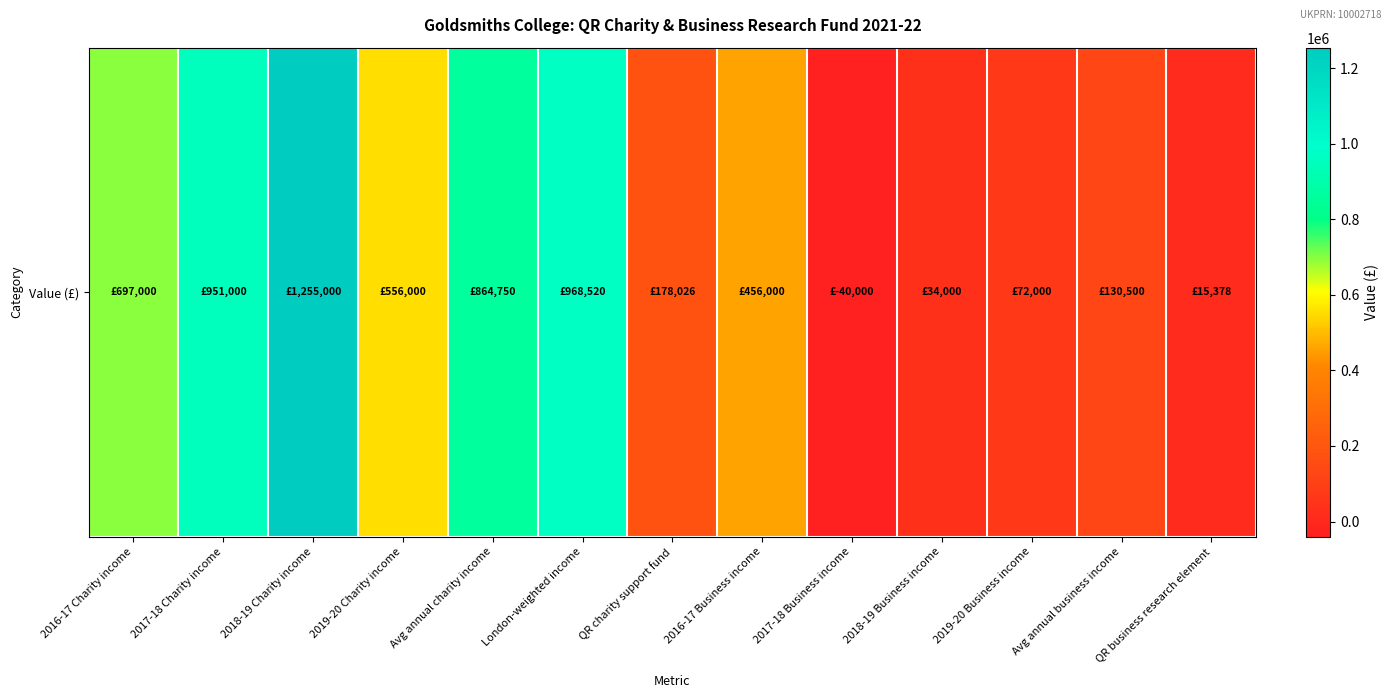

Rank the categories by value from highest to lowest.

2018-19 Charity income, London-weighted income, 2017-18 Charity income, Avg annual charity income, 2016-17 Charity income, 2019-20 Charity income, 2016-17 Business income, QR charity support fund, Avg annual business income, 2019-20 Business income, 2018-19 Business income, QR business research element, 2017-18 Business income